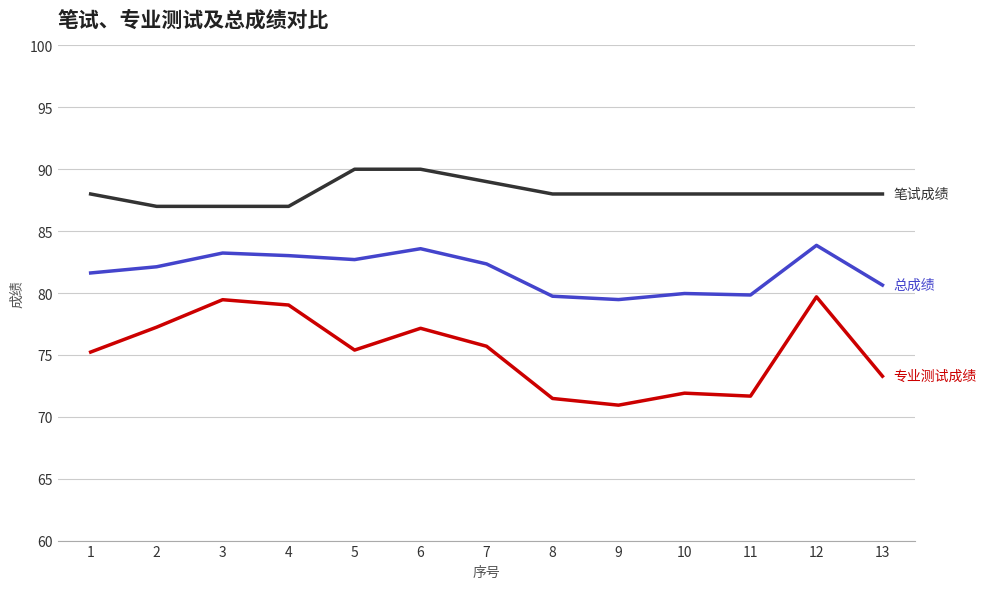

Which label corresponds to the smallest value in the chart?

9